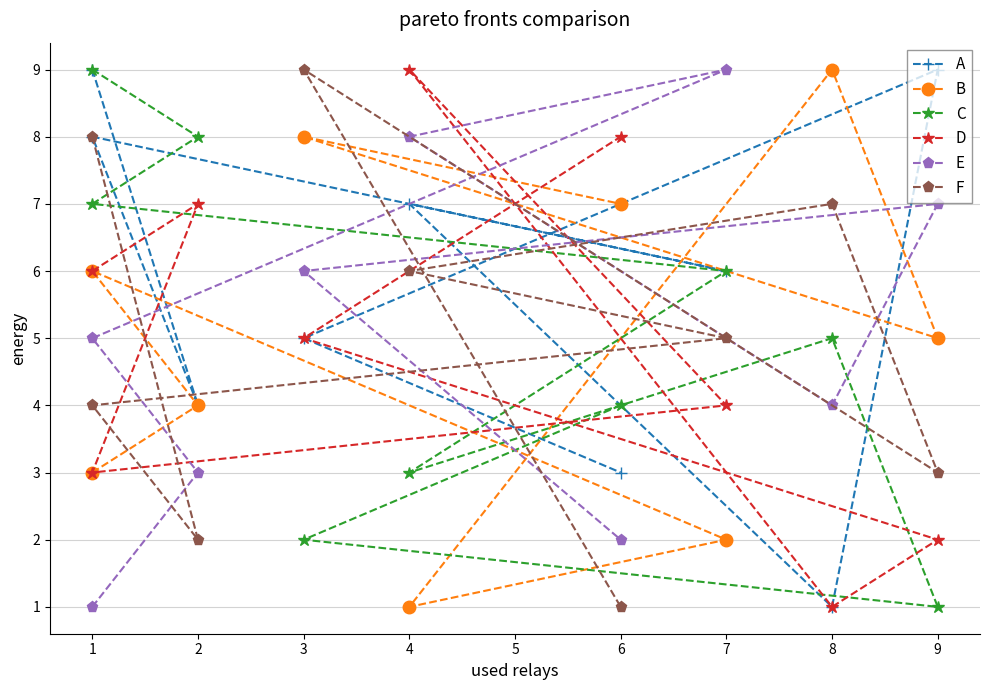

Reading left to right, extract all data points from this chart.

A: 9	4	8	6	7	1	9	5	3
B: 3	4	6	2	1	9	5	8	7
C: 9	8	7	6	3	5	1	2	4
D: 6	7	3	4	9	1	2	5	8
E: 1	3	5	9	8	4	7	6	2
F: 8	2	4	5	6	7	3	9	1